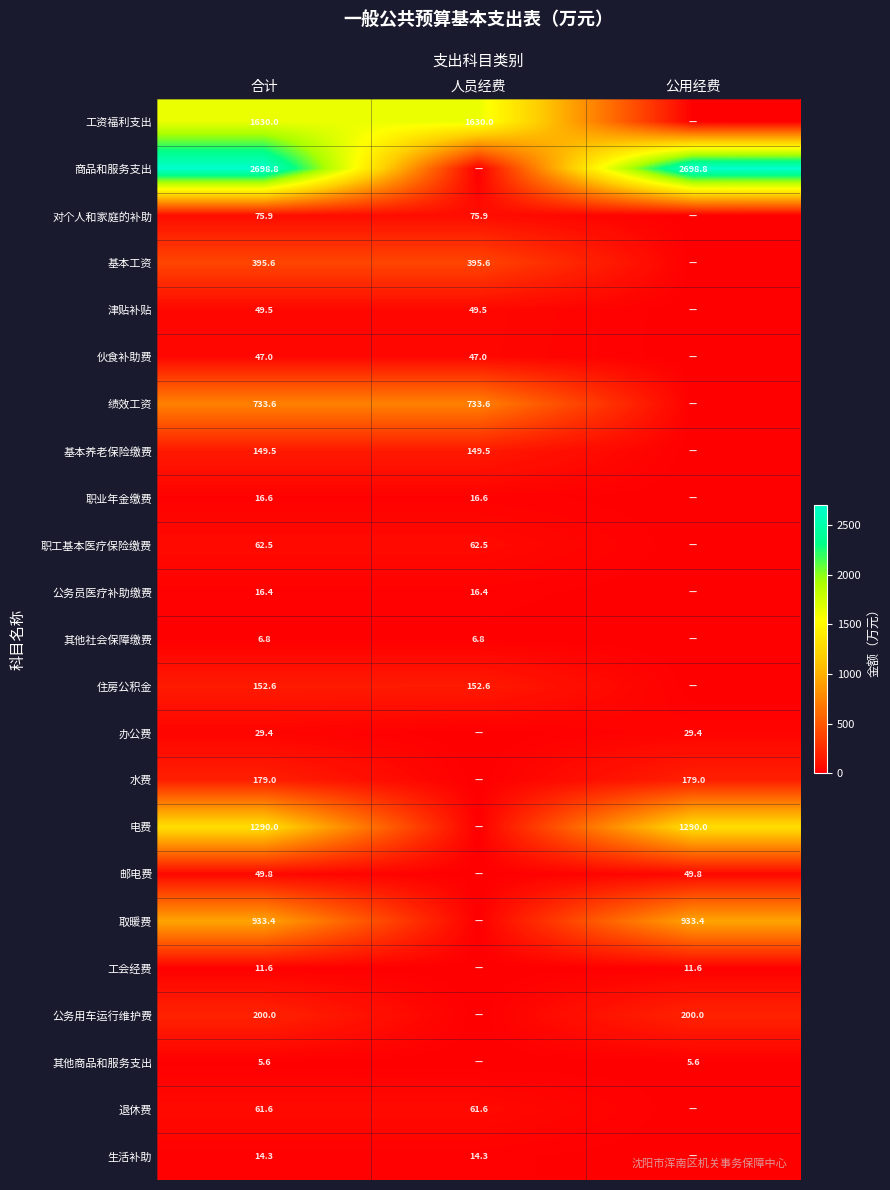

True or false: 取暖费 has a value of 933.4 at 公用经费.

True